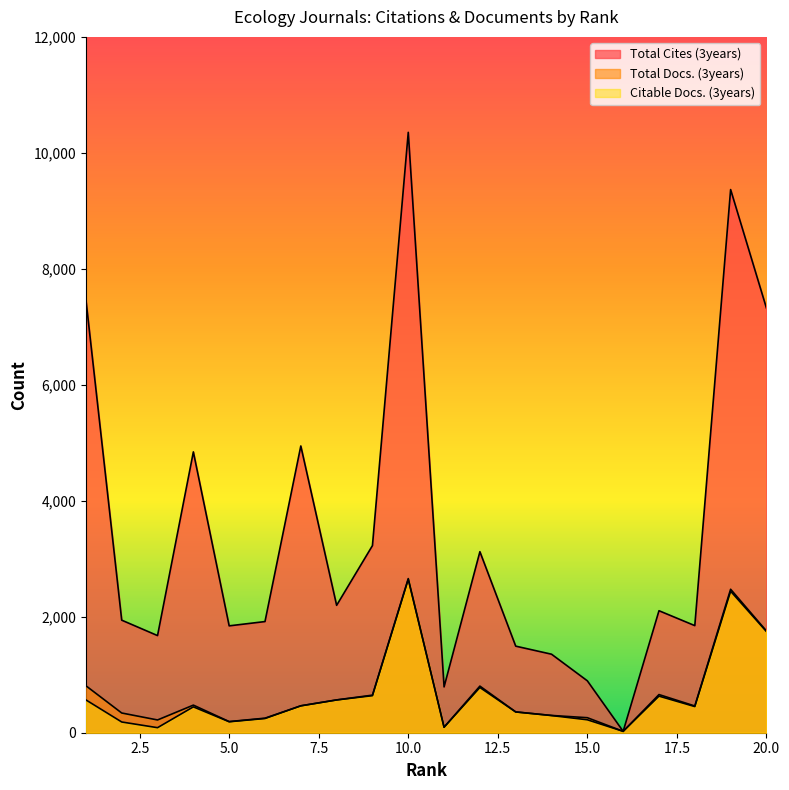

What is the difference between the maximum and minimum values in the Total Docs. (3years) series?

2634